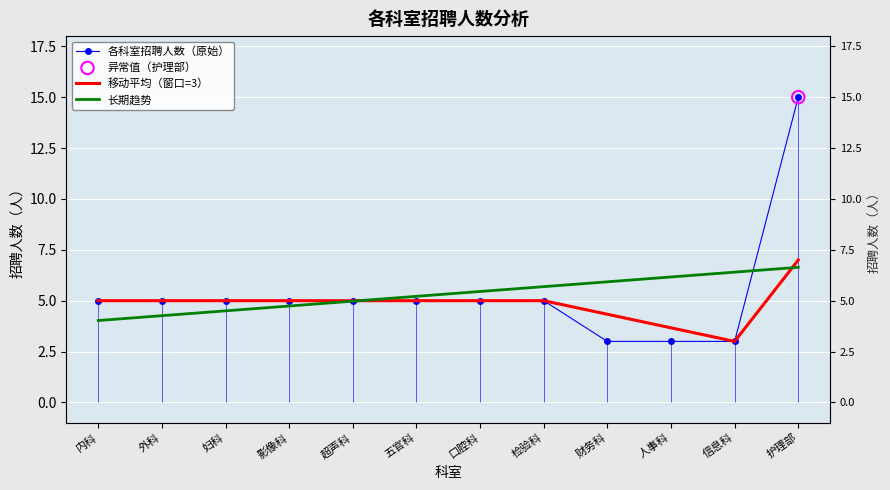

Which series has the largest total across all categories?

各科室招聘人数（原始）